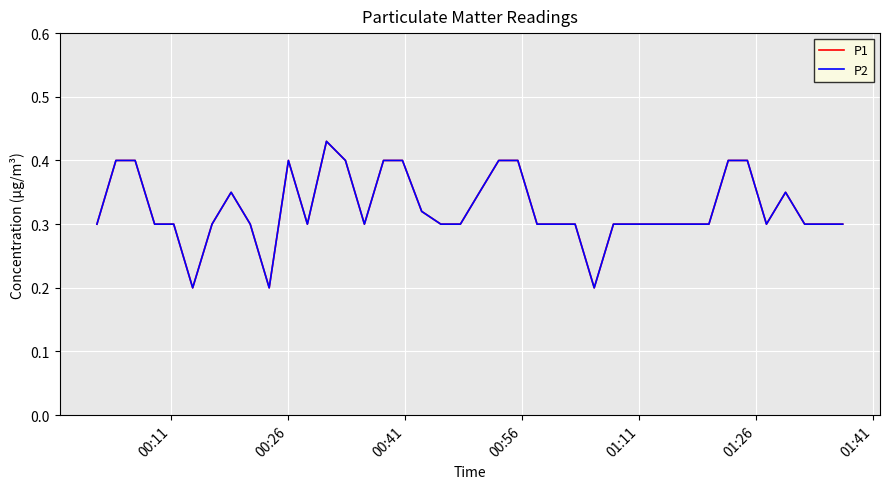

Does the chart display data point markers on the line(s)?

No